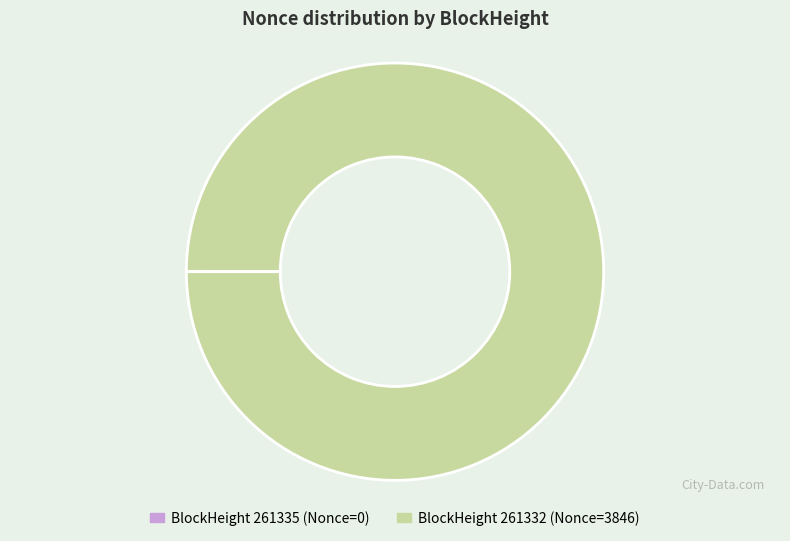

Does any single category account for the majority?

Yes